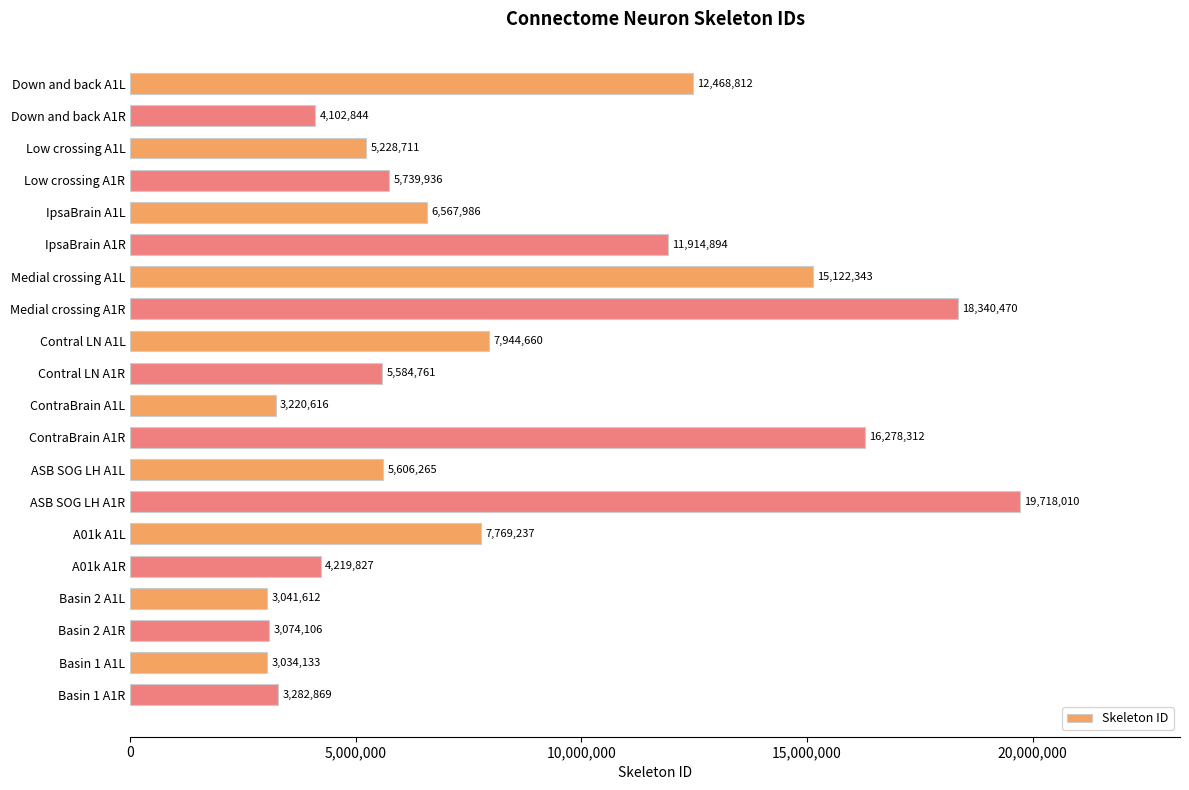

What is the change in value from ContraBrain A1R to A01k A1L?

-8509075